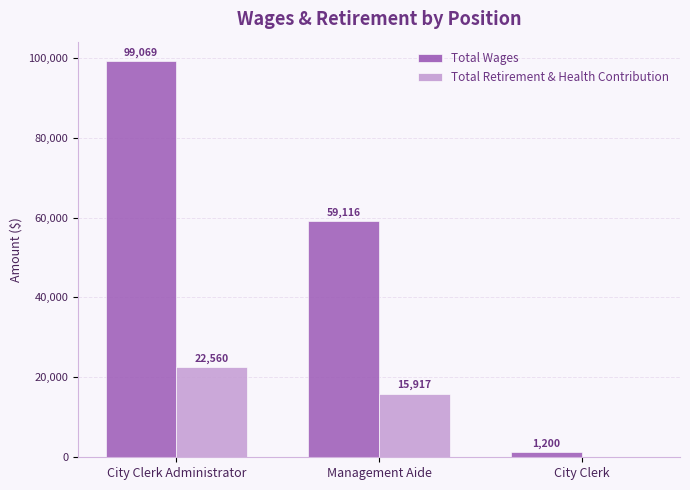

How many groups of bars are there?

3